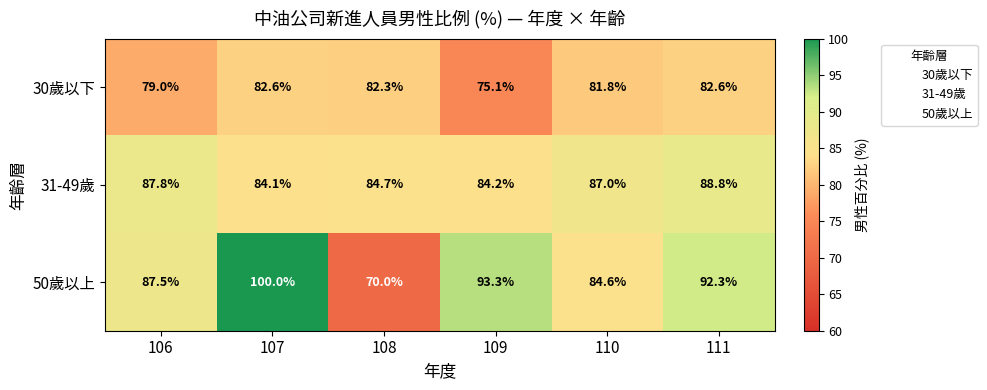

At which category does the chart reach its minimum across all series?

108